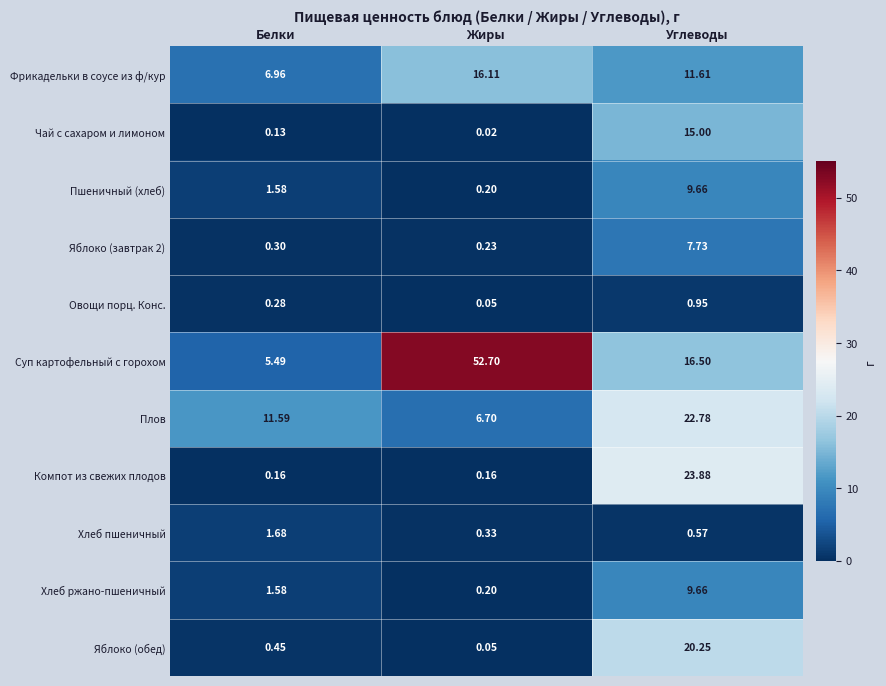

Which series has the largest total across all categories?

Суп картофельный с горохом